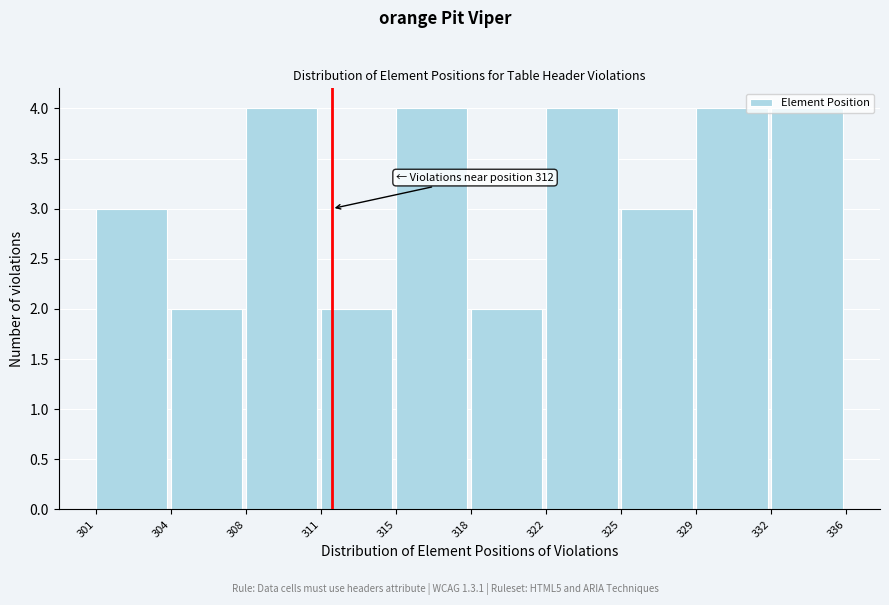

What is the value of the 5th bar from the left?

4